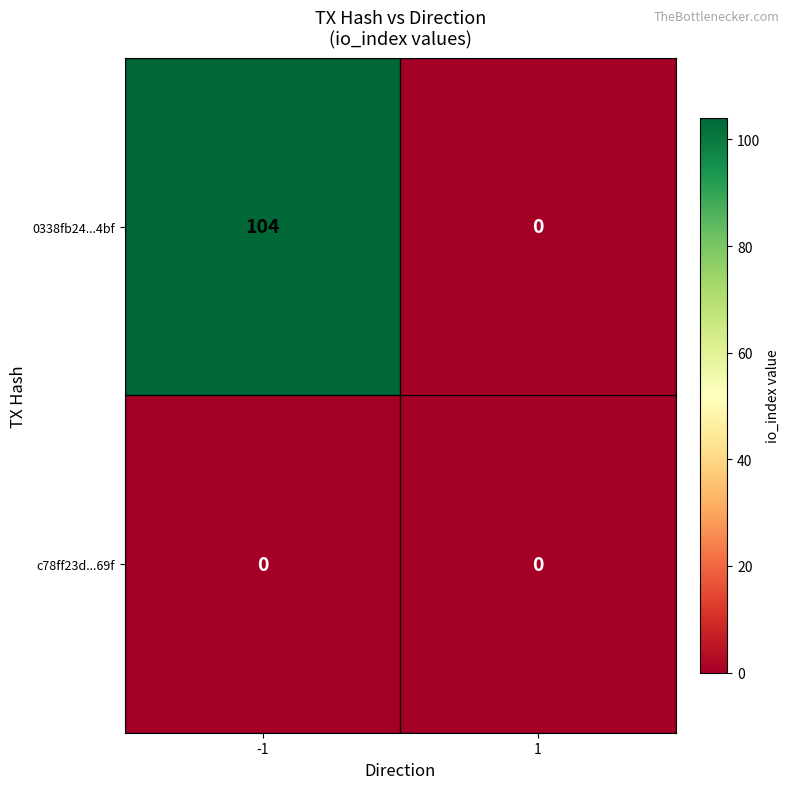

Which series has the largest range (max minus min)?

0338fb24...4bf